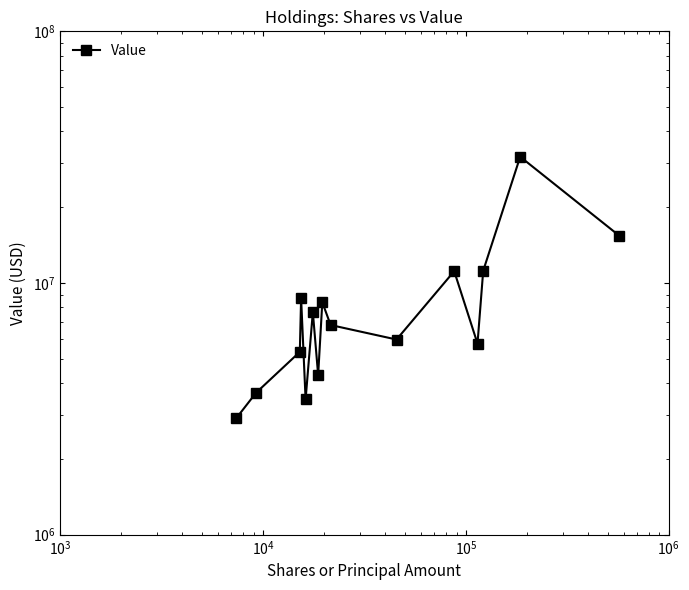

What is the difference between the maximum and minimum values?

28831533